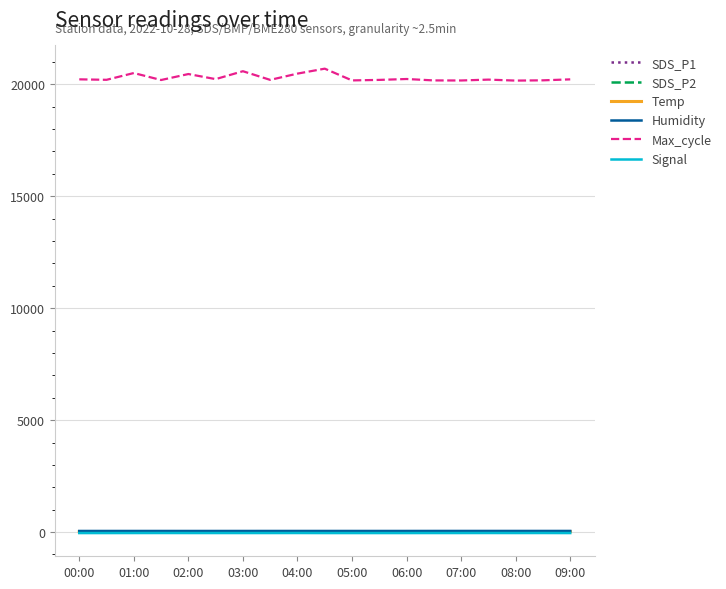

After their last crossing, which series has the higher values: SDS_P1 or Temp?

Temp